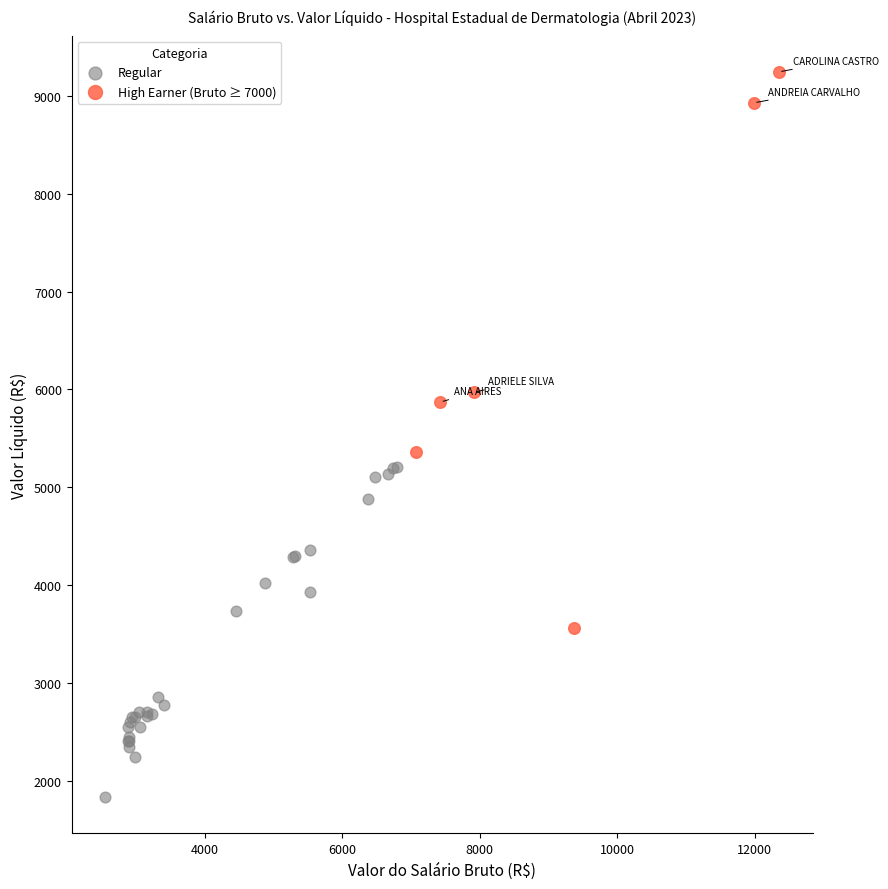

Which series reaches the minimum Y coordinate?

Regular